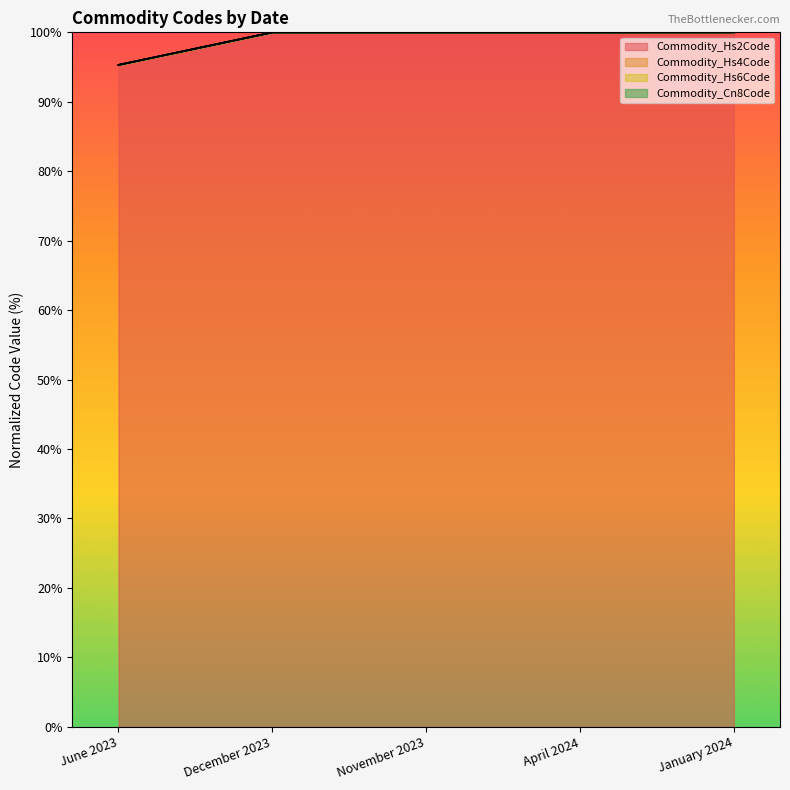

Does the chart have visible grid lines?

No